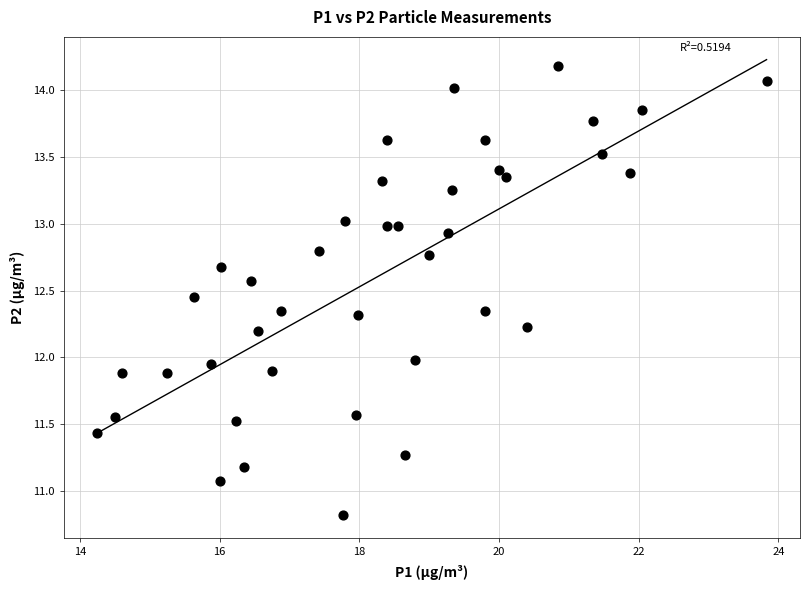

What is the range of Y values (max minus min)?

3.4